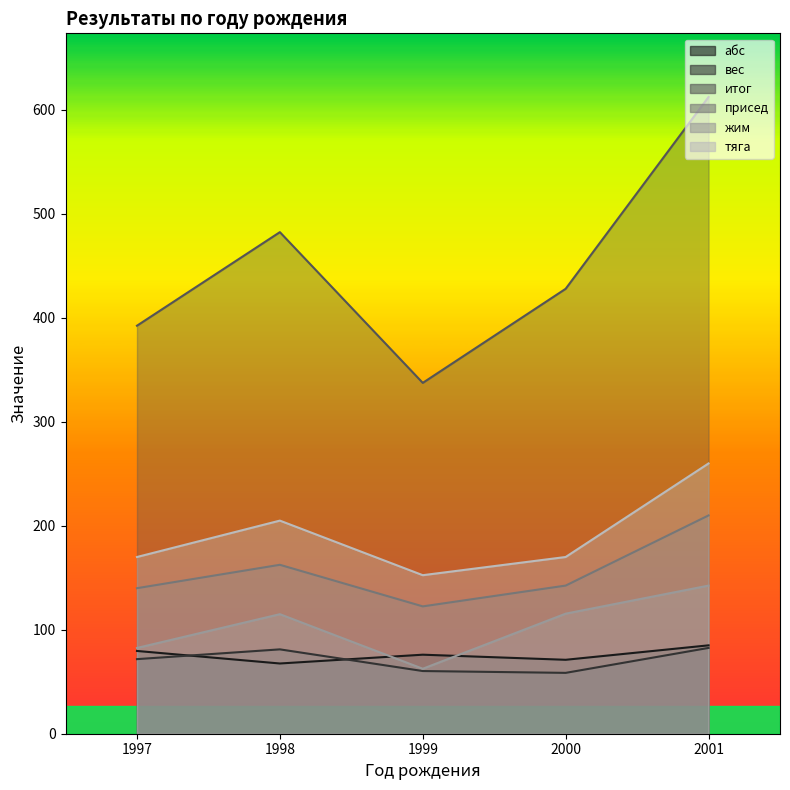

Which label corresponds to the smallest value in the chart?

2000